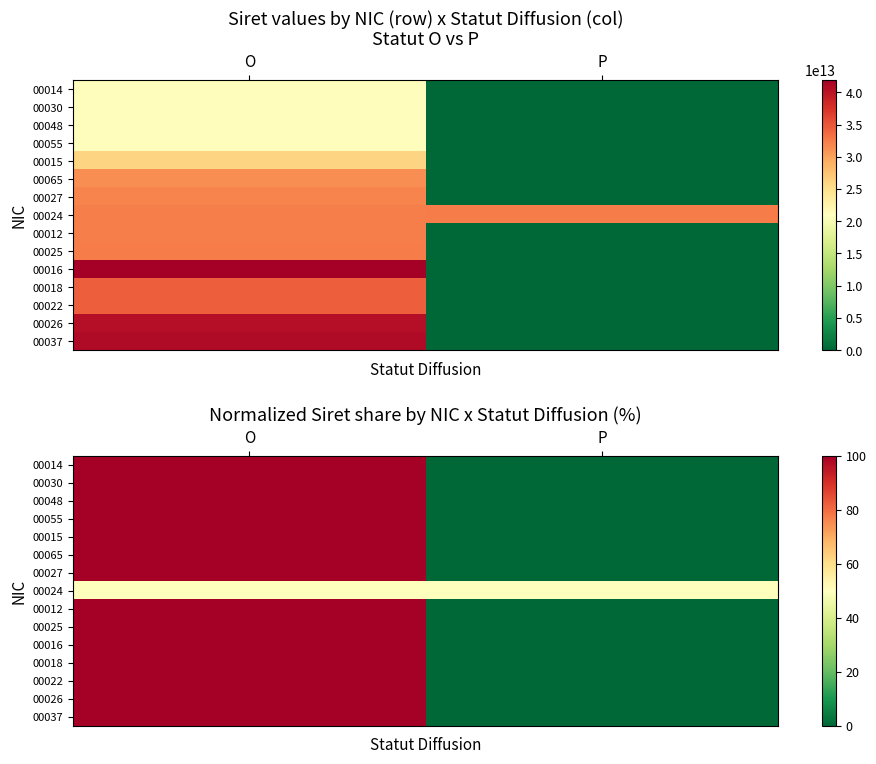

Which has a higher value, P or O?

O